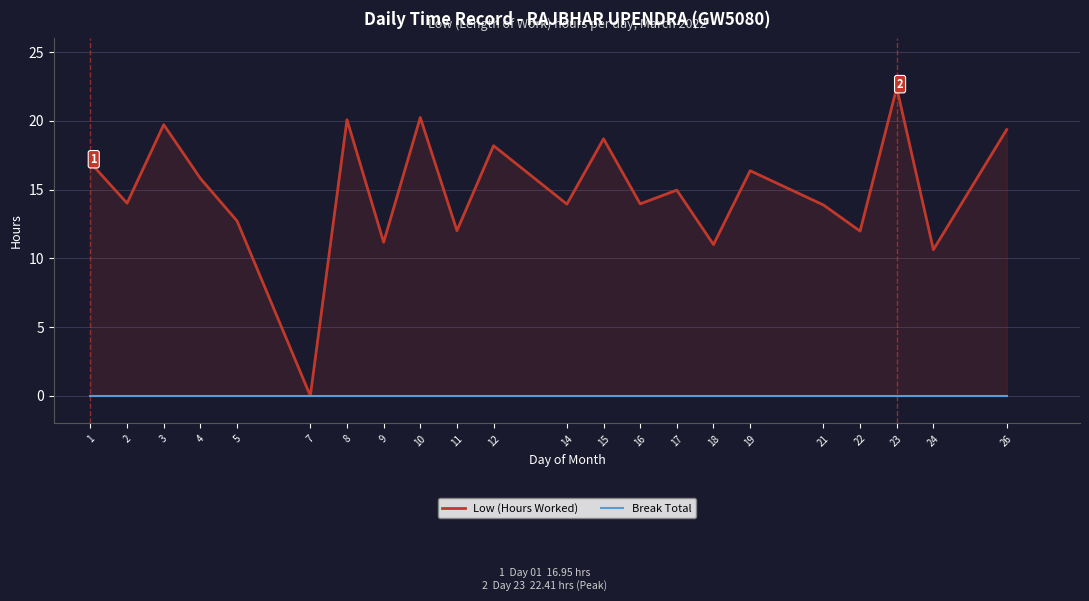

Which series changed the most between 5 and 17?

Low (Hours Worked)